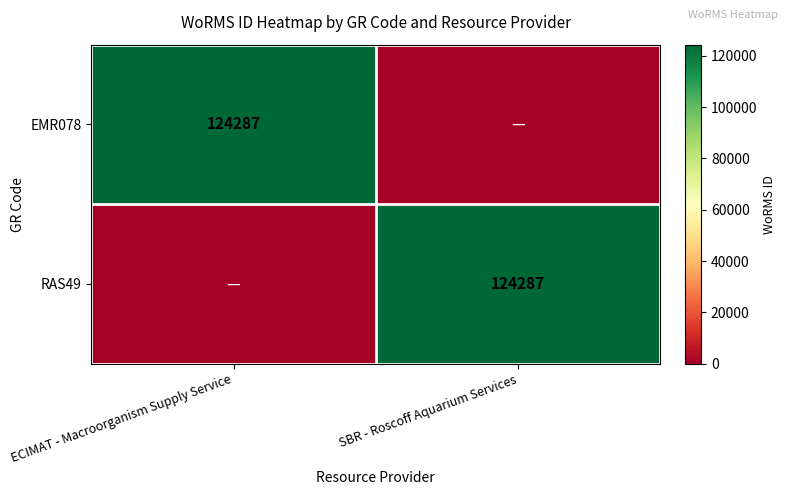

Is it true that RAS49 equals 183002 at SBR - Roscoff Aquarium Services?

False